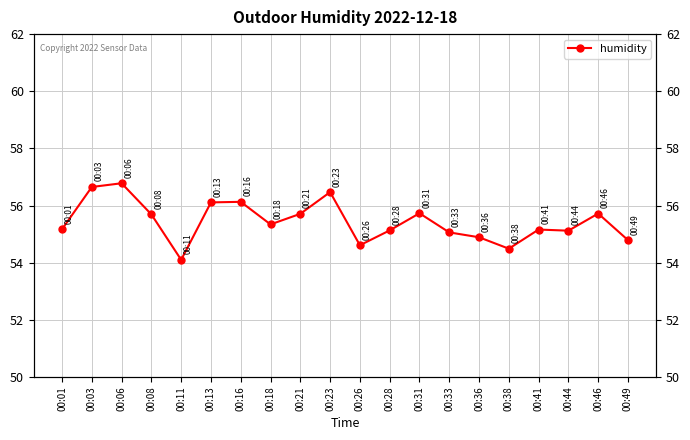

How many points are higher than both their immediate neighbors (excluding endpoints)?

6